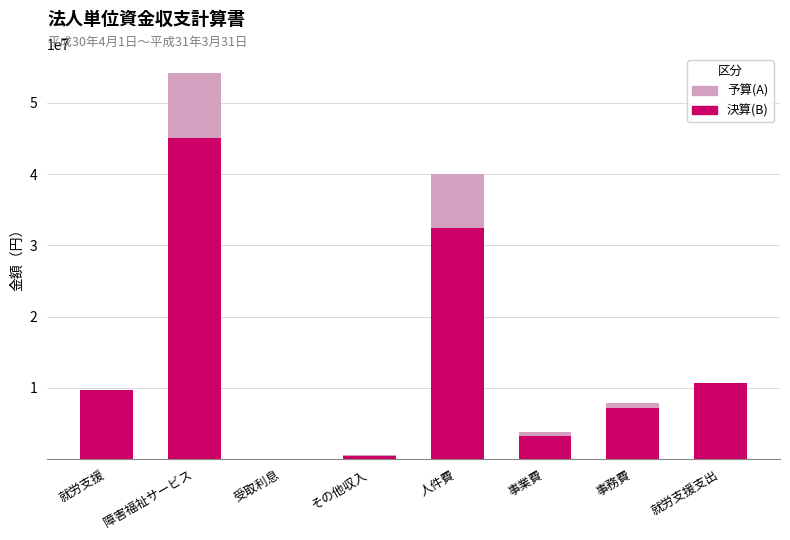

The value of 決算(B) at 就労支援 is 4160340. True or false?

False